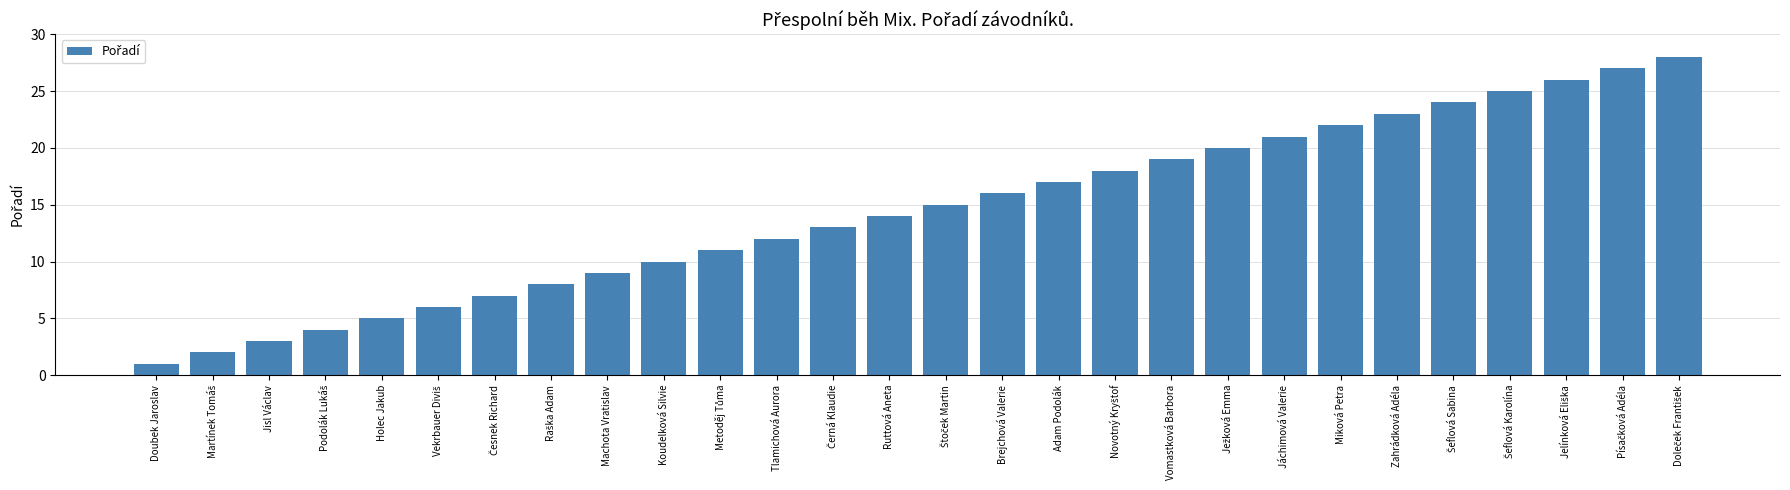

What is the greatest value displayed?

28